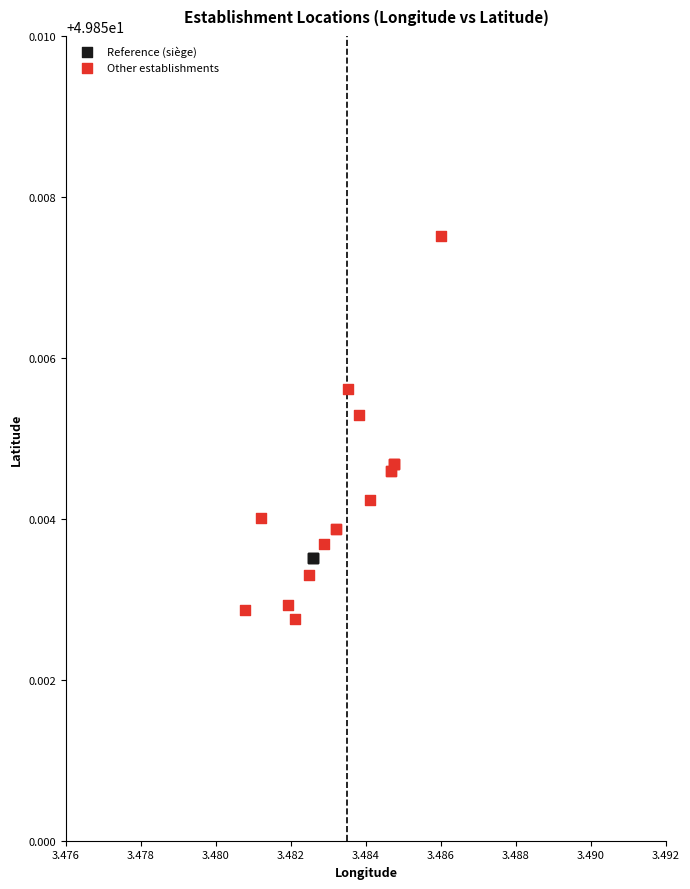

Which series reaches the minimum Y coordinate?

Other establishments